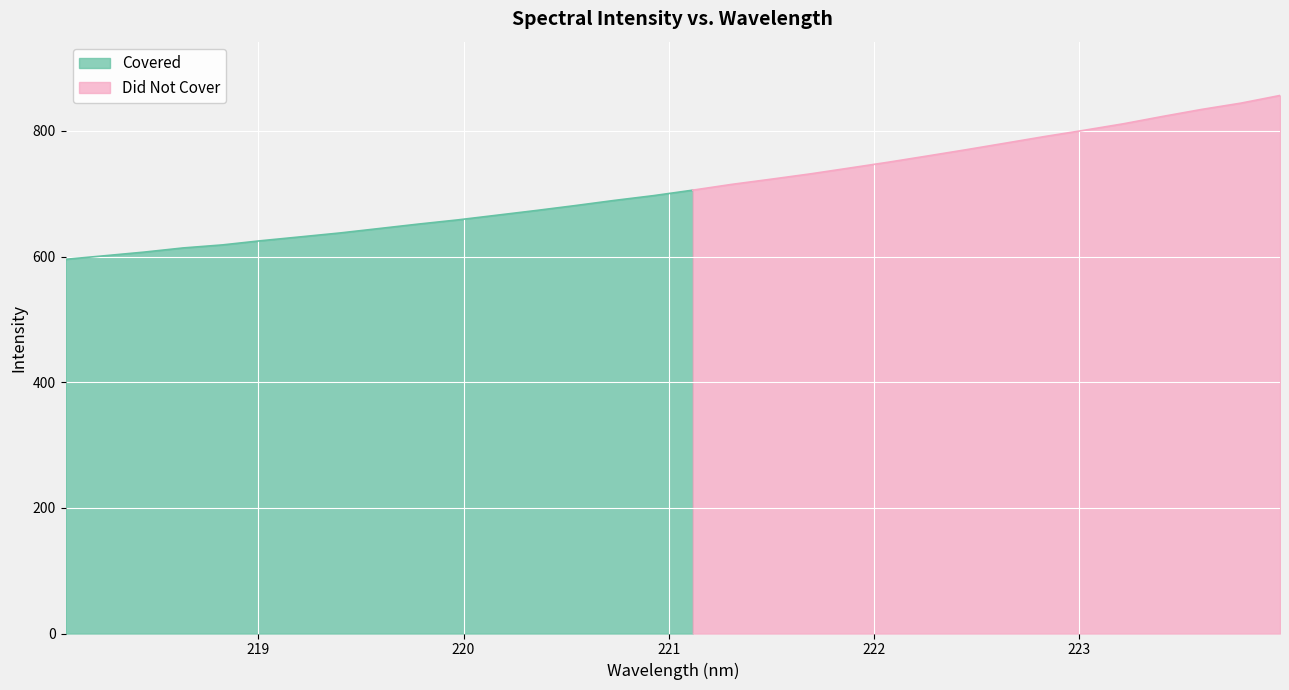

The value at 218.442 is 607.1. True or false?

True